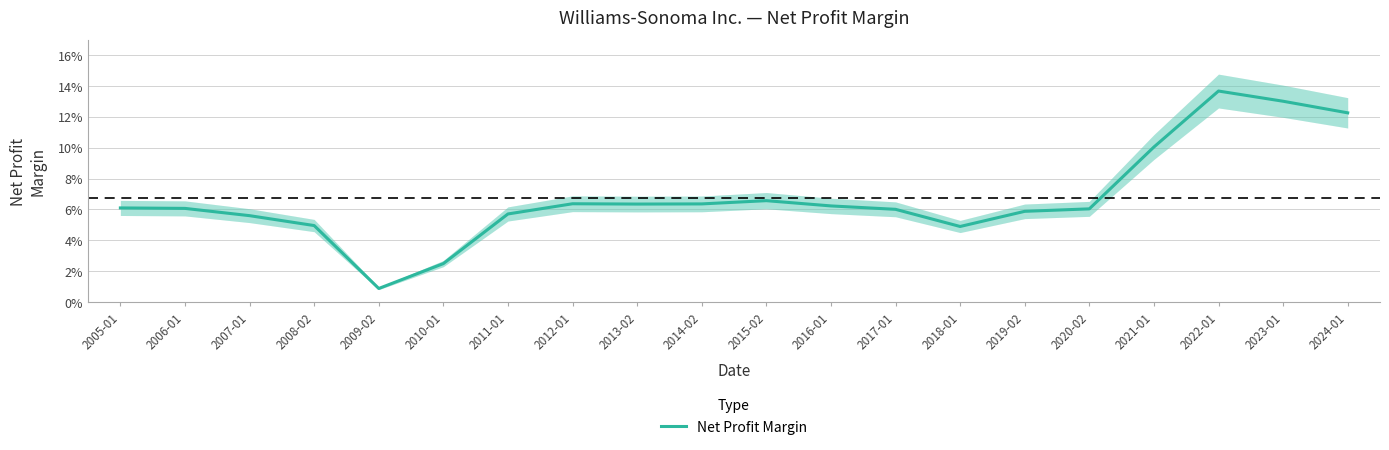

Where is the data nearest to the value 0?

2009-02